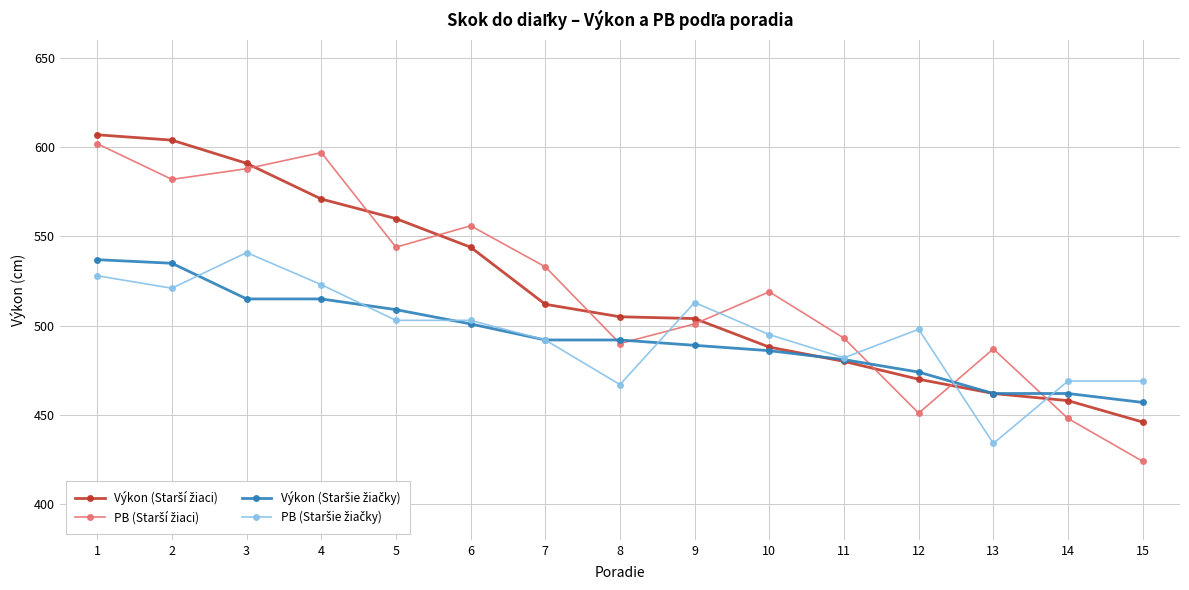

Which category has the lowest value across all series?

15